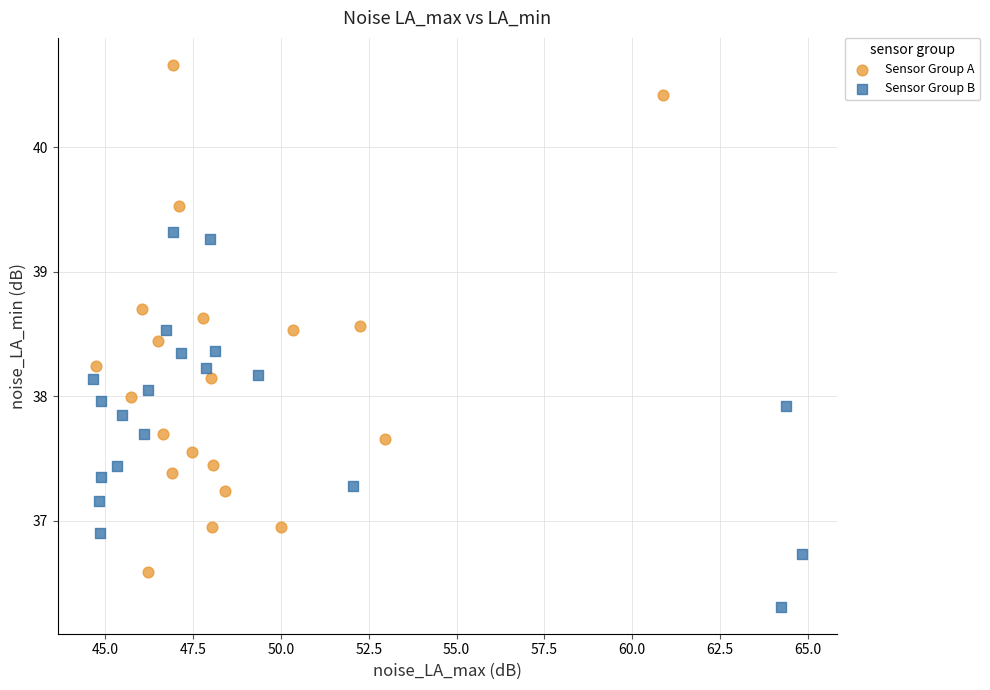

Which series contains the lowest Y value?

Sensor Group B